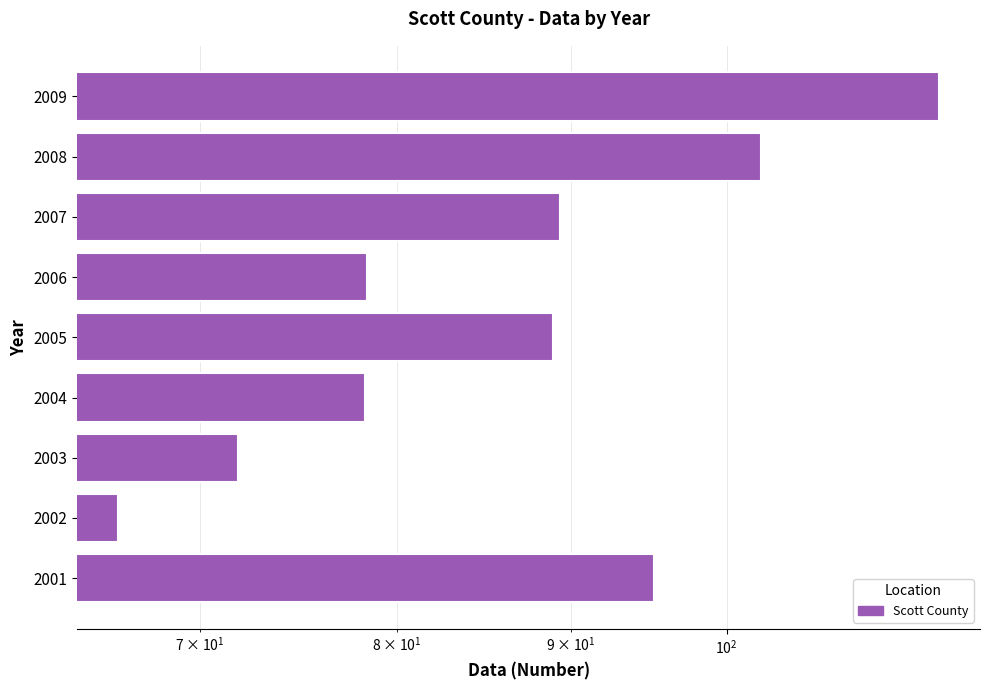

Does the chart contain any negative values?

No